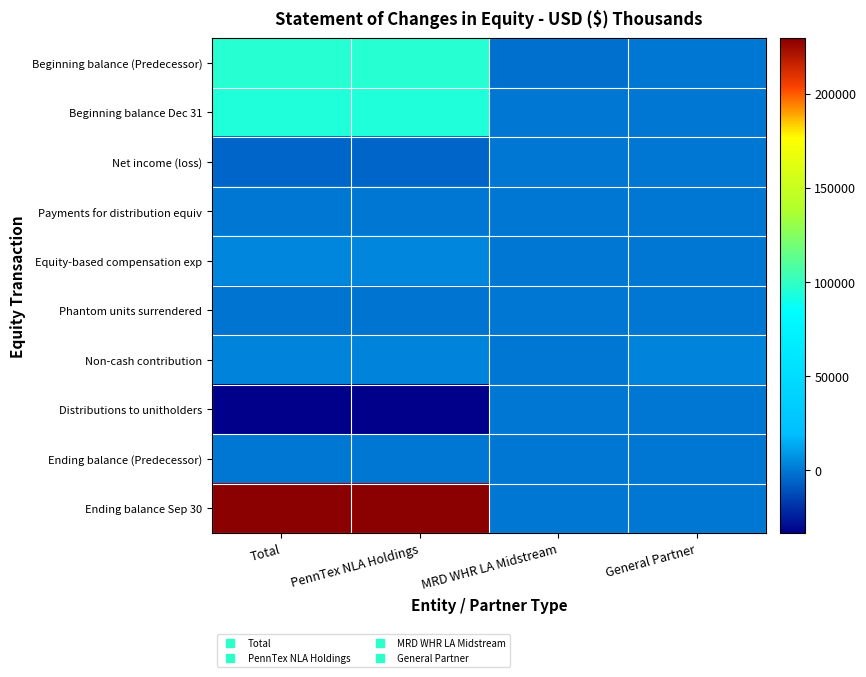

What is the smallest value displayed?

-33438